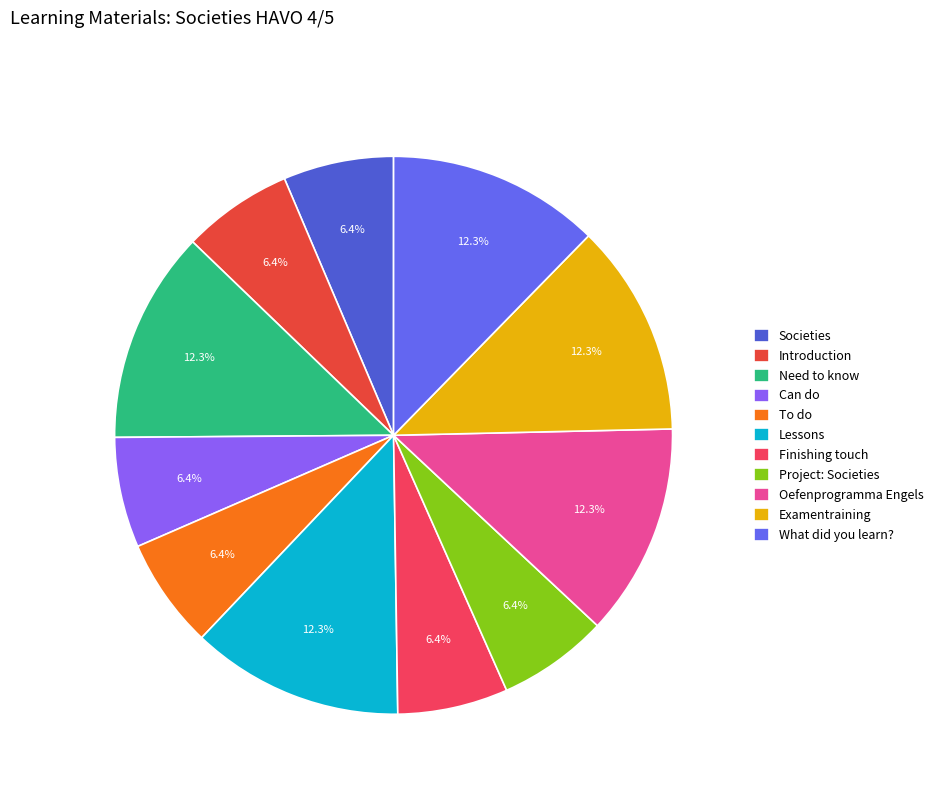

Approximately how many times larger is the value at Project: Societies compared to Introduction?

1.0